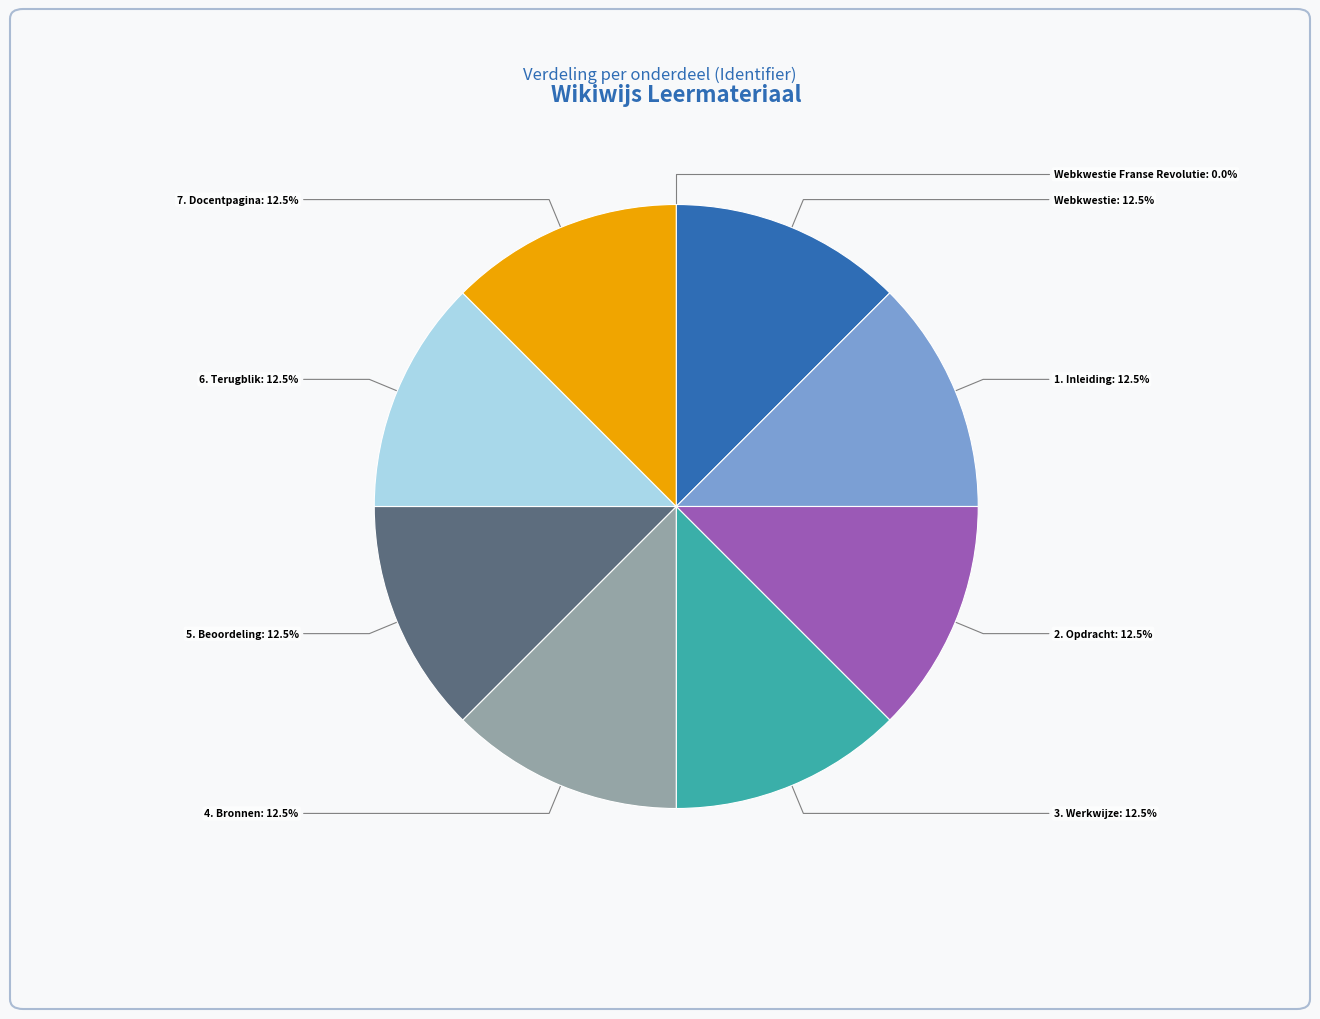

Is there a majority slice in this chart?

No